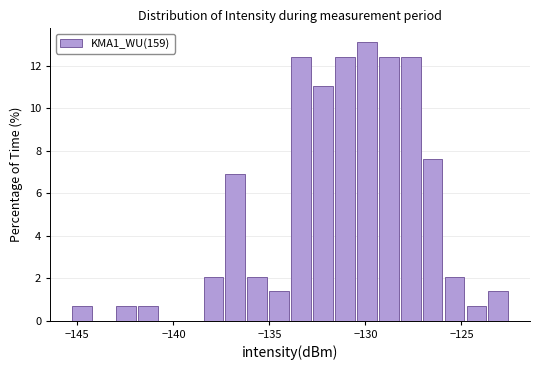

Around what value on the x-axis is the tallest bar? Give the approximate position of its centre, as read against the axis.

-130.0